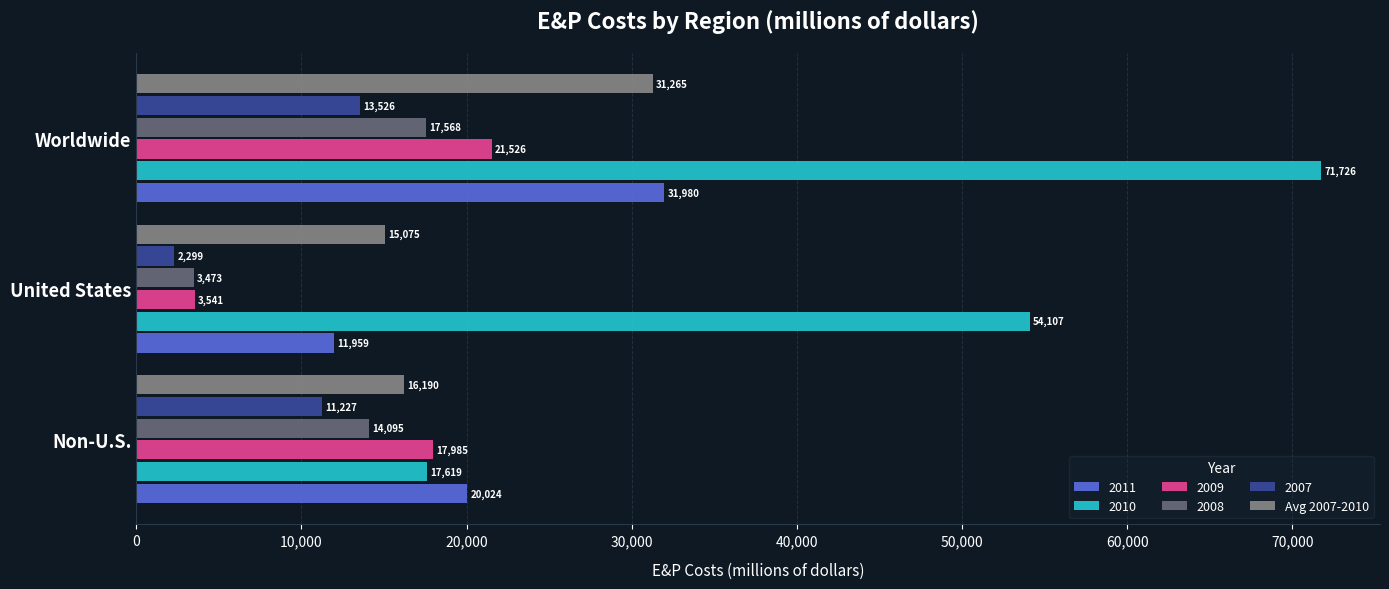

Where is Avg 2007-2010 nearest to the value 23170?

Non-U.S.